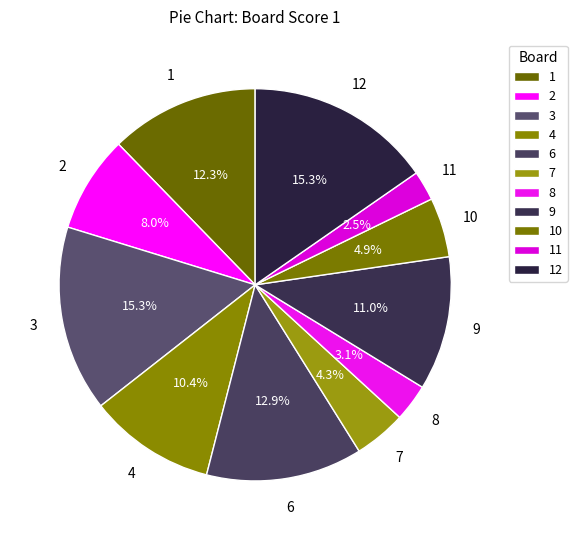

Does 4 represent more than half of the total?

No